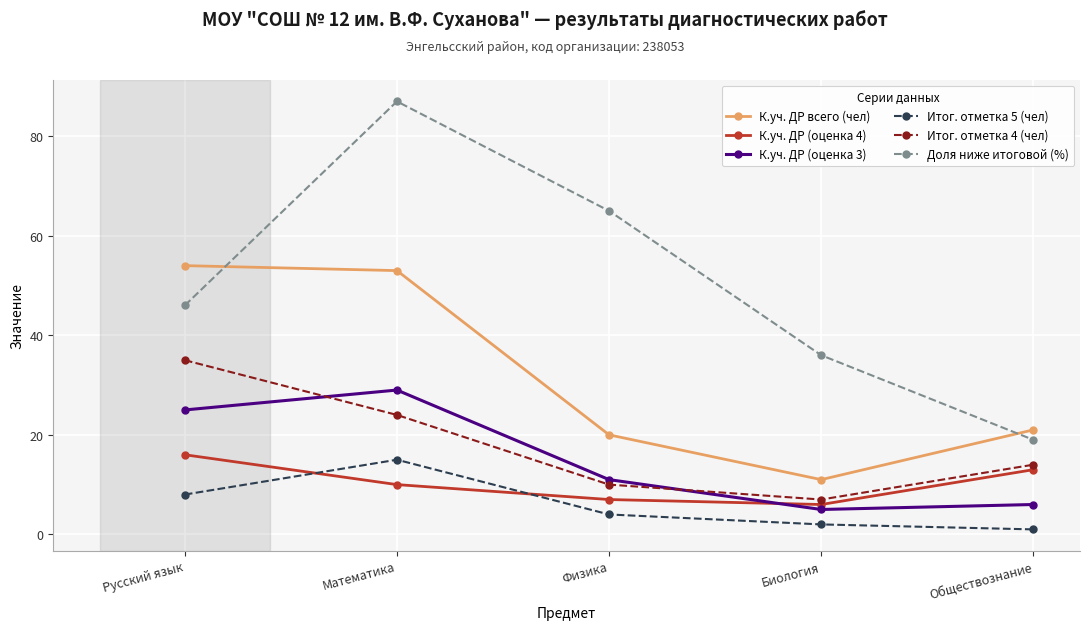

What is the average value of the К.уч. ДР всего (чел) series?

32